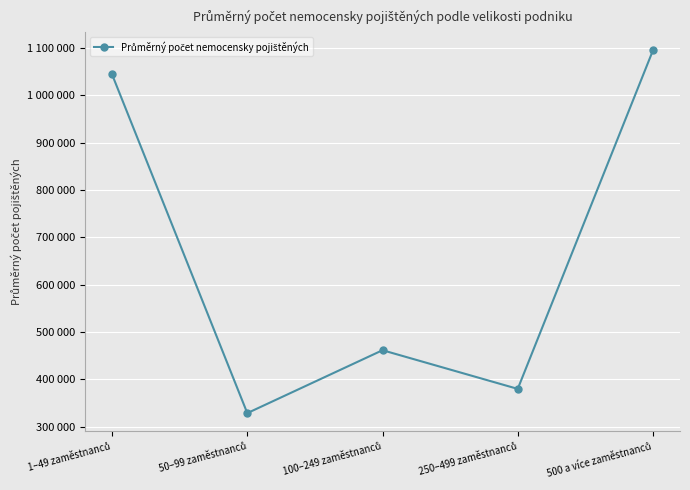

Reading left to right, list all the values displayed in this chart.

1043722.2	328492.6	461342.8	379666.4	1094534.9